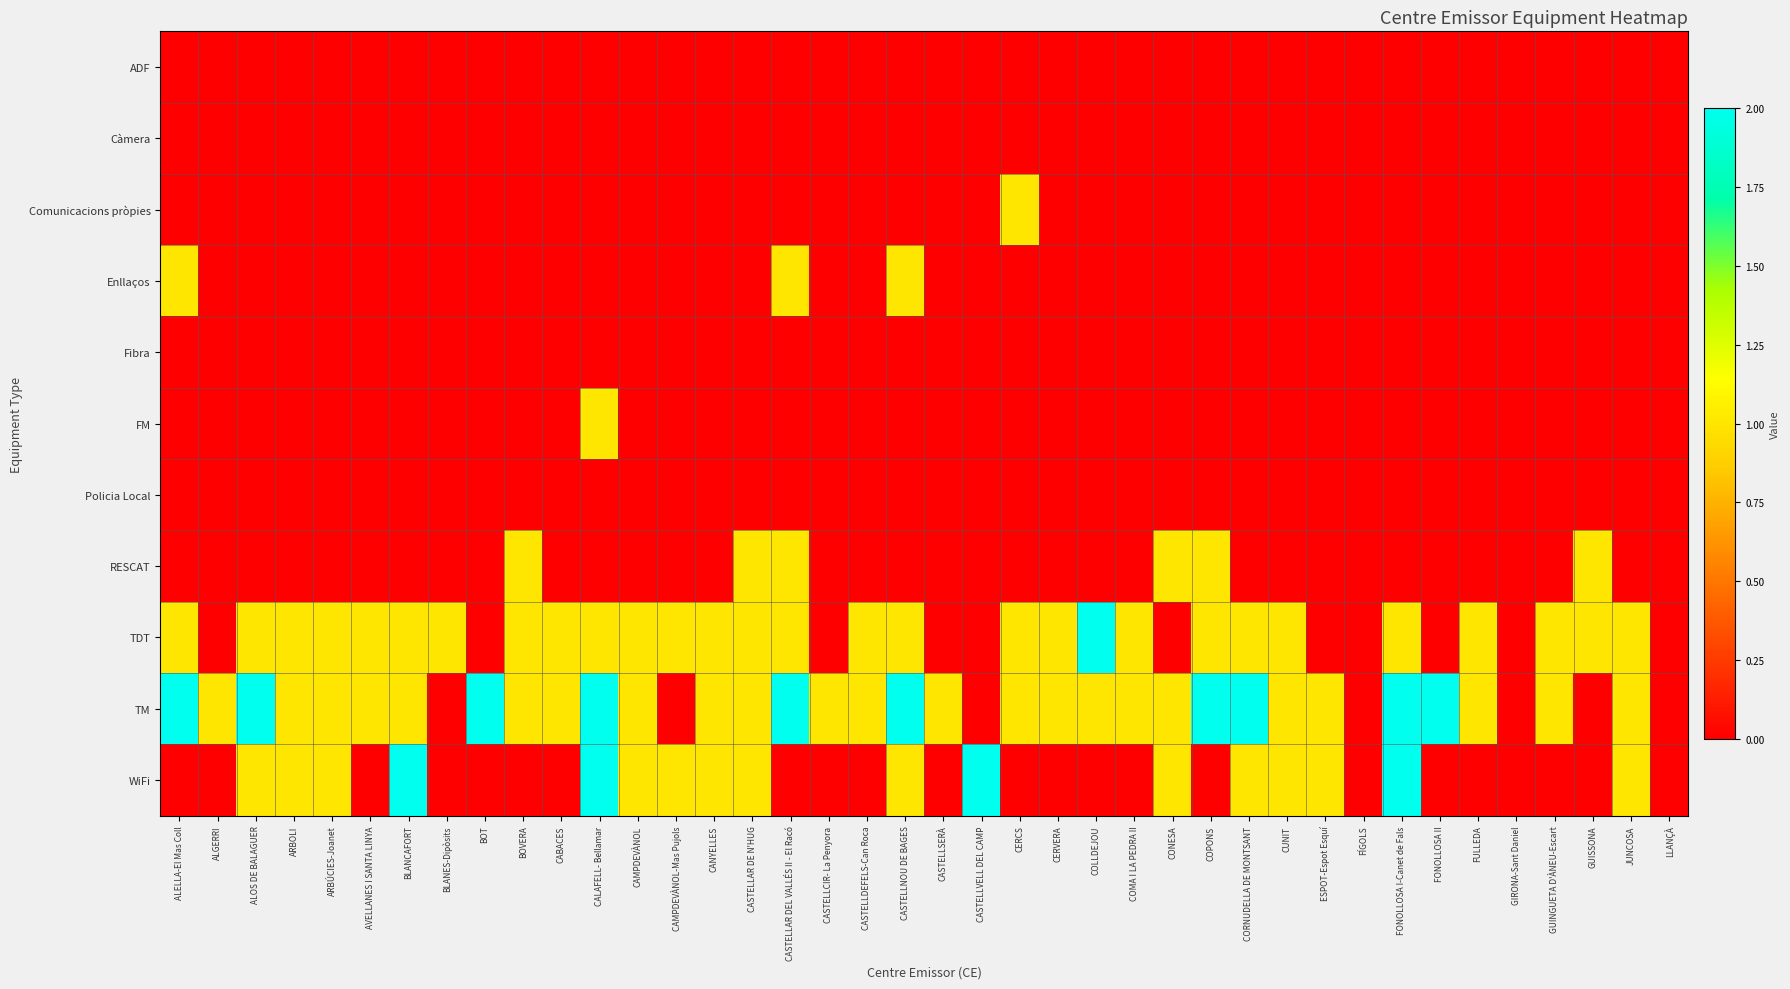

Reading left to right, list all the values displayed in this chart.

ADF: ALELLA-El Mas Coll=0	ALGERRI=0	ALOS DE BALAGUER=0	ARBOLI=0	ARBÚCIES-Joanet=0	AVELLANES I SANTA LINYA=0	BLANCAFORT=0	BLANES-Dipòsits=0	BOT=0	BOVERA=0	CABACES=0	CALAFELL- Bellamar=0	CAMPDEVÀNOL=0	CAMPDEVÀNOL-Mas Pujols=0	CANYELLES=0	CASTELLAR DE N'HUG=0	CASTELLAR DEL VALLÉS II - El Racó=0	CASTELLCIR- La Penyora=0	CASTELLDEFELS-Can Roca=0	CASTELLNOU DE BAGES=0	CASTELLSERÀ=0	CASTELLVELL DEL CAMP=0	CERCS=0	CERVERA=0	COLLDEJOU=0	COMA I LA PEDRA II=0	CONESA=0	COPONS=0	CORNUDELLA DE MONTSANT=0	CUNIT=0	ESPOT-Espot Esquí=0	FÍGOLS=0	FONOLLOSA I-Canet de Fals=0	FONOLLOSA II=0	FULLEDA=0	GIRONA-Sant Daniel=0	GUINGUETA D'ÀNEU-Escart=0	GUISSONA=0	JUNCOSA=0	LLANÇÀ=0
Càmera: ALELLA-El Mas Coll=0	ALGERRI=0	ALOS DE BALAGUER=0	ARBOLI=0	ARBÚCIES-Joanet=0	AVELLANES I SANTA LINYA=0	BLANCAFORT=0	BLANES-Dipòsits=0	BOT=0	BOVERA=0	CABACES=0	CALAFELL- Bellamar=0	CAMPDEVÀNOL=0	CAMPDEVÀNOL-Mas Pujols=0	CANYELLES=0	CASTELLAR DE N'HUG=0	CASTELLAR DEL VALLÉS II - El Racó=0	CASTELLCIR- La Penyora=0	CASTELLDEFELS-Can Roca=0	CASTELLNOU DE BAGES=0	CASTELLSERÀ=0	CASTELLVELL DEL CAMP=0	CERCS=0	CERVERA=0	COLLDEJOU=0	COMA I LA PEDRA II=0	CONESA=0	COPONS=0	CORNUDELLA DE MONTSANT=0	CUNIT=0	ESPOT-Espot Esquí=0	FÍGOLS=0	FONOLLOSA I-Canet de Fals=0	FONOLLOSA II=0	FULLEDA=0	GIRONA-Sant Daniel=0	GUINGUETA D'ÀNEU-Escart=0	GUISSONA=0	JUNCOSA=0	LLANÇÀ=0
Comunicacions pròpies: ALELLA-El Mas Coll=0	ALGERRI=0	ALOS DE BALAGUER=0	ARBOLI=0	ARBÚCIES-Joanet=0	AVELLANES I SANTA LINYA=0	BLANCAFORT=0	BLANES-Dipòsits=0	BOT=0	BOVERA=0	CABACES=0	CALAFELL- Bellamar=0	CAMPDEVÀNOL=0	CAMPDEVÀNOL-Mas Pujols=0	CANYELLES=0	CASTELLAR DE N'HUG=0	CASTELLAR DEL VALLÉS II - El Racó=0	CASTELLCIR- La Penyora=0	CASTELLDEFELS-Can Roca=0	CASTELLNOU DE BAGES=0	CASTELLSERÀ=0	CASTELLVELL DEL CAMP=0	CERCS=1	CERVERA=0	COLLDEJOU=0	COMA I LA PEDRA II=0	CONESA=0	COPONS=0	CORNUDELLA DE MONTSANT=0	CUNIT=0	ESPOT-Espot Esquí=0	FÍGOLS=0	FONOLLOSA I-Canet de Fals=0	FONOLLOSA II=0	FULLEDA=0	GIRONA-Sant Daniel=0	GUINGUETA D'ÀNEU-Escart=0	GUISSONA=0	JUNCOSA=0	LLANÇÀ=0
Enllaços: ALELLA-El Mas Coll=1	ALGERRI=0	ALOS DE BALAGUER=0	ARBOLI=0	ARBÚCIES-Joanet=0	AVELLANES I SANTA LINYA=0	BLANCAFORT=0	BLANES-Dipòsits=0	BOT=0	BOVERA=0	CABACES=0	CALAFELL- Bellamar=0	CAMPDEVÀNOL=0	CAMPDEVÀNOL-Mas Pujols=0	CANYELLES=0	CASTELLAR DE N'HUG=0	CASTELLAR DEL VALLÉS II - El Racó=1	CASTELLCIR- La Penyora=0	CASTELLDEFELS-Can Roca=0	CASTELLNOU DE BAGES=1	CASTELLSERÀ=0	CASTELLVELL DEL CAMP=0	CERCS=0	CERVERA=0	COLLDEJOU=0	COMA I LA PEDRA II=0	CONESA=0	COPONS=0	CORNUDELLA DE MONTSANT=0	CUNIT=0	ESPOT-Espot Esquí=0	FÍGOLS=0	FONOLLOSA I-Canet de Fals=0	FONOLLOSA II=0	FULLEDA=0	GIRONA-Sant Daniel=0	GUINGUETA D'ÀNEU-Escart=0	GUISSONA=0	JUNCOSA=0	LLANÇÀ=0
Fibra: ALELLA-El Mas Coll=0	ALGERRI=0	ALOS DE BALAGUER=0	ARBOLI=0	ARBÚCIES-Joanet=0	AVELLANES I SANTA LINYA=0	BLANCAFORT=0	BLANES-Dipòsits=0	BOT=0	BOVERA=0	CABACES=0	CALAFELL- Bellamar=0	CAMPDEVÀNOL=0	CAMPDEVÀNOL-Mas Pujols=0	CANYELLES=0	CASTELLAR DE N'HUG=0	CASTELLAR DEL VALLÉS II - El Racó=0	CASTELLCIR- La Penyora=0	CASTELLDEFELS-Can Roca=0	CASTELLNOU DE BAGES=0	CASTELLSERÀ=0	CASTELLVELL DEL CAMP=0	CERCS=0	CERVERA=0	COLLDEJOU=0	COMA I LA PEDRA II=0	CONESA=0	COPONS=0	CORNUDELLA DE MONTSANT=0	CUNIT=0	ESPOT-Espot Esquí=0	FÍGOLS=0	FONOLLOSA I-Canet de Fals=0	FONOLLOSA II=0	FULLEDA=0	GIRONA-Sant Daniel=0	GUINGUETA D'ÀNEU-Escart=0	GUISSONA=0	JUNCOSA=0	LLANÇÀ=0
FM: ALELLA-El Mas Coll=0	ALGERRI=0	ALOS DE BALAGUER=0	ARBOLI=0	ARBÚCIES-Joanet=0	AVELLANES I SANTA LINYA=0	BLANCAFORT=0	BLANES-Dipòsits=0	BOT=0	BOVERA=0	CABACES=0	CALAFELL- Bellamar=1	CAMPDEVÀNOL=0	CAMPDEVÀNOL-Mas Pujols=0	CANYELLES=0	CASTELLAR DE N'HUG=0	CASTELLAR DEL VALLÉS II - El Racó=0	CASTELLCIR- La Penyora=0	CASTELLDEFELS-Can Roca=0	CASTELLNOU DE BAGES=0	CASTELLSERÀ=0	CASTELLVELL DEL CAMP=0	CERCS=0	CERVERA=0	COLLDEJOU=0	COMA I LA PEDRA II=0	CONESA=0	COPONS=0	CORNUDELLA DE MONTSANT=0	CUNIT=0	ESPOT-Espot Esquí=0	FÍGOLS=0	FONOLLOSA I-Canet de Fals=0	FONOLLOSA II=0	FULLEDA=0	GIRONA-Sant Daniel=0	GUINGUETA D'ÀNEU-Escart=0	GUISSONA=0	JUNCOSA=0	LLANÇÀ=0
Policia Local: ALELLA-El Mas Coll=0	ALGERRI=0	ALOS DE BALAGUER=0	ARBOLI=0	ARBÚCIES-Joanet=0	AVELLANES I SANTA LINYA=0	BLANCAFORT=0	BLANES-Dipòsits=0	BOT=0	BOVERA=0	CABACES=0	CALAFELL- Bellamar=0	CAMPDEVÀNOL=0	CAMPDEVÀNOL-Mas Pujols=0	CANYELLES=0	CASTELLAR DE N'HUG=0	CASTELLAR DEL VALLÉS II - El Racó=0	CASTELLCIR- La Penyora=0	CASTELLDEFELS-Can Roca=0	CASTELLNOU DE BAGES=0	CASTELLSERÀ=0	CASTELLVELL DEL CAMP=0	CERCS=0	CERVERA=0	COLLDEJOU=0	COMA I LA PEDRA II=0	CONESA=0	COPONS=0	CORNUDELLA DE MONTSANT=0	CUNIT=0	ESPOT-Espot Esquí=0	FÍGOLS=0	FONOLLOSA I-Canet de Fals=0	FONOLLOSA II=0	FULLEDA=0	GIRONA-Sant Daniel=0	GUINGUETA D'ÀNEU-Escart=0	GUISSONA=0	JUNCOSA=0	LLANÇÀ=0
RESCAT: ALELLA-El Mas Coll=0	ALGERRI=0	ALOS DE BALAGUER=0	ARBOLI=0	ARBÚCIES-Joanet=0	AVELLANES I SANTA LINYA=0	BLANCAFORT=0	BLANES-Dipòsits=0	BOT=0	BOVERA=1	CABACES=0	CALAFELL- Bellamar=0	CAMPDEVÀNOL=0	CAMPDEVÀNOL-Mas Pujols=0	CANYELLES=0	CASTELLAR DE N'HUG=1	CASTELLAR DEL VALLÉS II - El Racó=1	CASTELLCIR- La Penyora=0	CASTELLDEFELS-Can Roca=0	CASTELLNOU DE BAGES=0	CASTELLSERÀ=0	CASTELLVELL DEL CAMP=0	CERCS=0	CERVERA=0	COLLDEJOU=0	COMA I LA PEDRA II=0	CONESA=1	COPONS=1	CORNUDELLA DE MONTSANT=0	CUNIT=0	ESPOT-Espot Esquí=0	FÍGOLS=0	FONOLLOSA I-Canet de Fals=0	FONOLLOSA II=0	FULLEDA=0	GIRONA-Sant Daniel=0	GUINGUETA D'ÀNEU-Escart=0	GUISSONA=1	JUNCOSA=0	LLANÇÀ=0
TDT: ALELLA-El Mas Coll=1	ALGERRI=0	ALOS DE BALAGUER=1	ARBOLI=1	ARBÚCIES-Joanet=1	AVELLANES I SANTA LINYA=1	BLANCAFORT=1	BLANES-Dipòsits=1	BOT=0	BOVERA=1	CABACES=1	CALAFELL- Bellamar=1	CAMPDEVÀNOL=1	CAMPDEVÀNOL-Mas Pujols=1	CANYELLES=1	CASTELLAR DE N'HUG=1	CASTELLAR DEL VALLÉS II - El Racó=1	CASTELLCIR- La Penyora=0	CASTELLDEFELS-Can Roca=1	CASTELLNOU DE BAGES=1	CASTELLSERÀ=0	CASTELLVELL DEL CAMP=0	CERCS=1	CERVERA=1	COLLDEJOU=2	COMA I LA PEDRA II=1	CONESA=0	COPONS=1	CORNUDELLA DE MONTSANT=1	CUNIT=1	ESPOT-Espot Esquí=0	FÍGOLS=0	FONOLLOSA I-Canet de Fals=1	FONOLLOSA II=0	FULLEDA=1	GIRONA-Sant Daniel=0	GUINGUETA D'ÀNEU-Escart=1	GUISSONA=1	JUNCOSA=1	LLANÇÀ=0
TM: ALELLA-El Mas Coll=2	ALGERRI=1	ALOS DE BALAGUER=2	ARBOLI=1	ARBÚCIES-Joanet=1	AVELLANES I SANTA LINYA=1	BLANCAFORT=1	BLANES-Dipòsits=0	BOT=2	BOVERA=1	CABACES=1	CALAFELL- Bellamar=2	CAMPDEVÀNOL=1	CAMPDEVÀNOL-Mas Pujols=0	CANYELLES=1	CASTELLAR DE N'HUG=1	CASTELLAR DEL VALLÉS II - El Racó=2	CASTELLCIR- La Penyora=1	CASTELLDEFELS-Can Roca=1	CASTELLNOU DE BAGES=2	CASTELLSERÀ=1	CASTELLVELL DEL CAMP=0	CERCS=1	CERVERA=1	COLLDEJOU=1	COMA I LA PEDRA II=1	CONESA=1	COPONS=2	CORNUDELLA DE MONTSANT=2	CUNIT=1	ESPOT-Espot Esquí=1	FÍGOLS=0	FONOLLOSA I-Canet de Fals=2	FONOLLOSA II=2	FULLEDA=1	GIRONA-Sant Daniel=0	GUINGUETA D'ÀNEU-Escart=1	GUISSONA=0	JUNCOSA=1	LLANÇÀ=0
WiFi: ALELLA-El Mas Coll=0	ALGERRI=0	ALOS DE BALAGUER=1	ARBOLI=1	ARBÚCIES-Joanet=1	AVELLANES I SANTA LINYA=0	BLANCAFORT=2	BLANES-Dipòsits=0	BOT=0	BOVERA=0	CABACES=0	CALAFELL- Bellamar=2	CAMPDEVÀNOL=1	CAMPDEVÀNOL-Mas Pujols=1	CANYELLES=1	CASTELLAR DE N'HUG=1	CASTELLAR DEL VALLÉS II - El Racó=0	CASTELLCIR- La Penyora=0	CASTELLDEFELS-Can Roca=0	CASTELLNOU DE BAGES=1	CASTELLSERÀ=0	CASTELLVELL DEL CAMP=2	CERCS=0	CERVERA=0	COLLDEJOU=0	COMA I LA PEDRA II=0	CONESA=1	COPONS=0	CORNUDELLA DE MONTSANT=1	CUNIT=1	ESPOT-Espot Esquí=1	FÍGOLS=0	FONOLLOSA I-Canet de Fals=2	FONOLLOSA II=0	FULLEDA=0	GIRONA-Sant Daniel=0	GUINGUETA D'ÀNEU-Escart=0	GUISSONA=0	JUNCOSA=1	LLANÇÀ=0